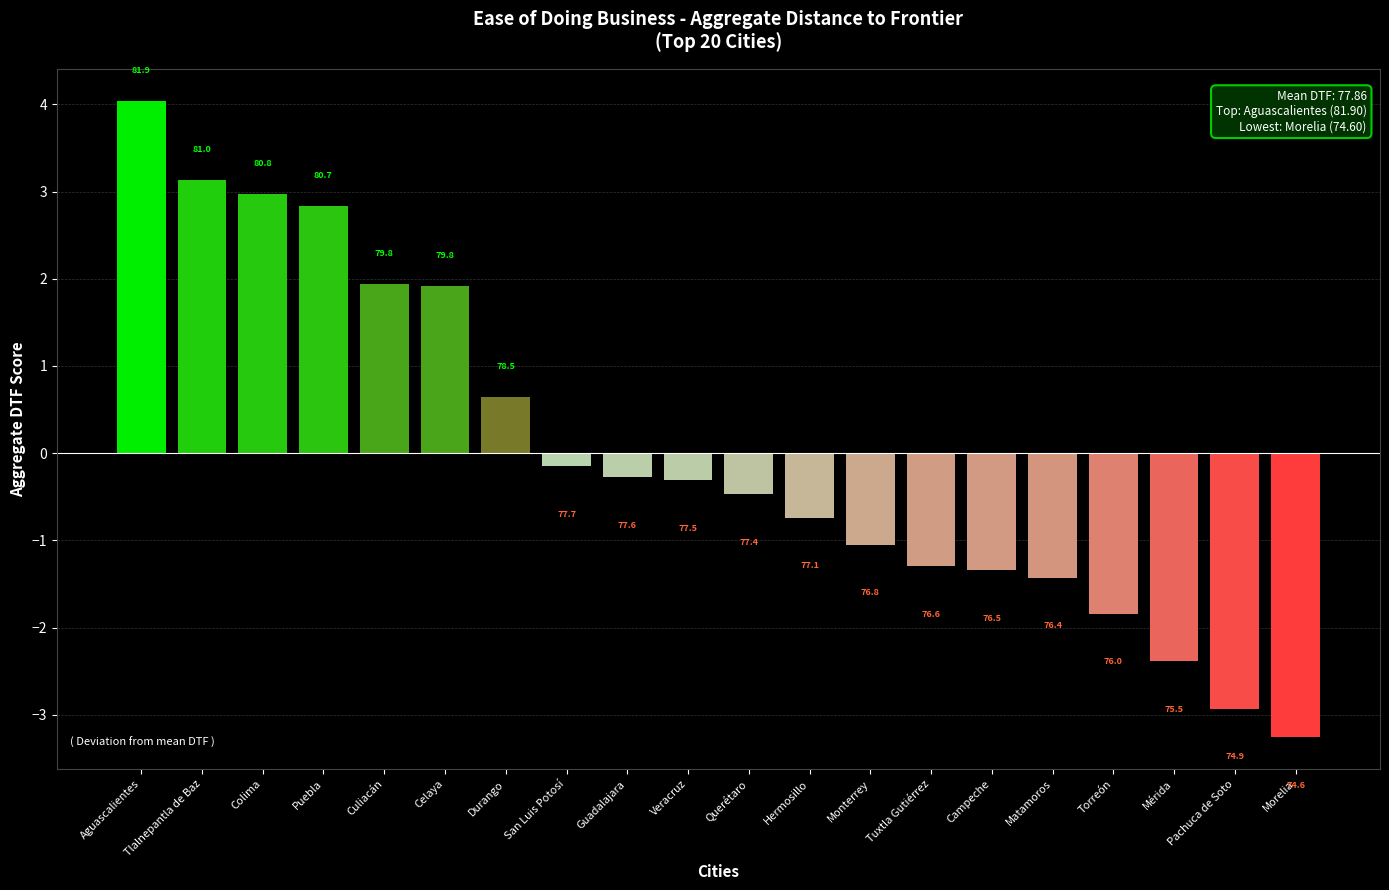

Reading left to right, transcribe all the data shown in this chart.

Aguascalientes=4.0	Tlalnepantla de Baz=3.1	Colima=3.0	Puebla=2.8	Culiacán=1.9	Celaya=1.9	Durango=0.6	San Luis Potosí=-0.1	Guadalajara=-0.3	Veracruz=-0.3	Querétaro=-0.5	Hermosillo=-0.7	Monterrey=-1.0	Tuxtla Gutiérrez=-1.3	Campeche=-1.3	Matamoros=-1.4	Torreón=-1.8	Mérida=-2.4	Pachuca de Soto=-2.9	Morelia=-3.3